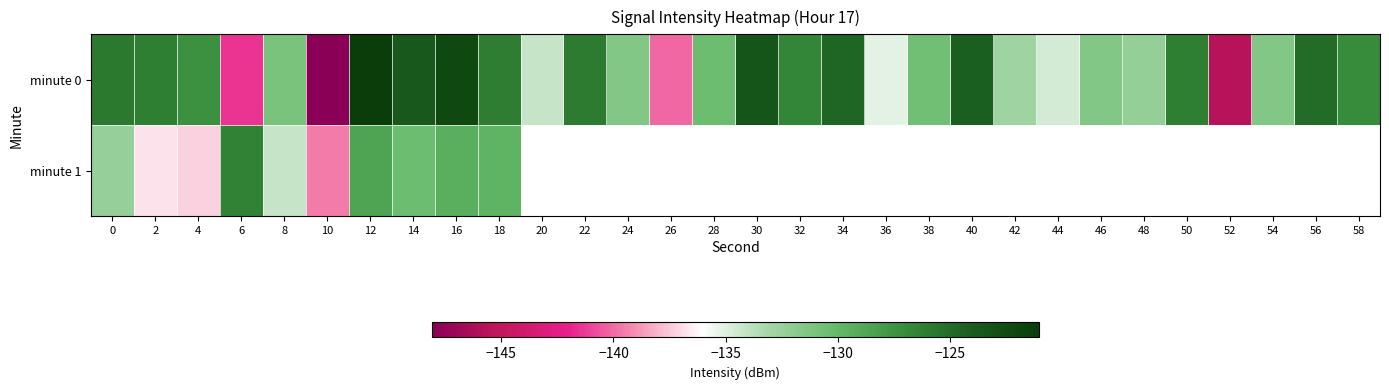

What is the difference between the highest and lowest values at 2?

10.7